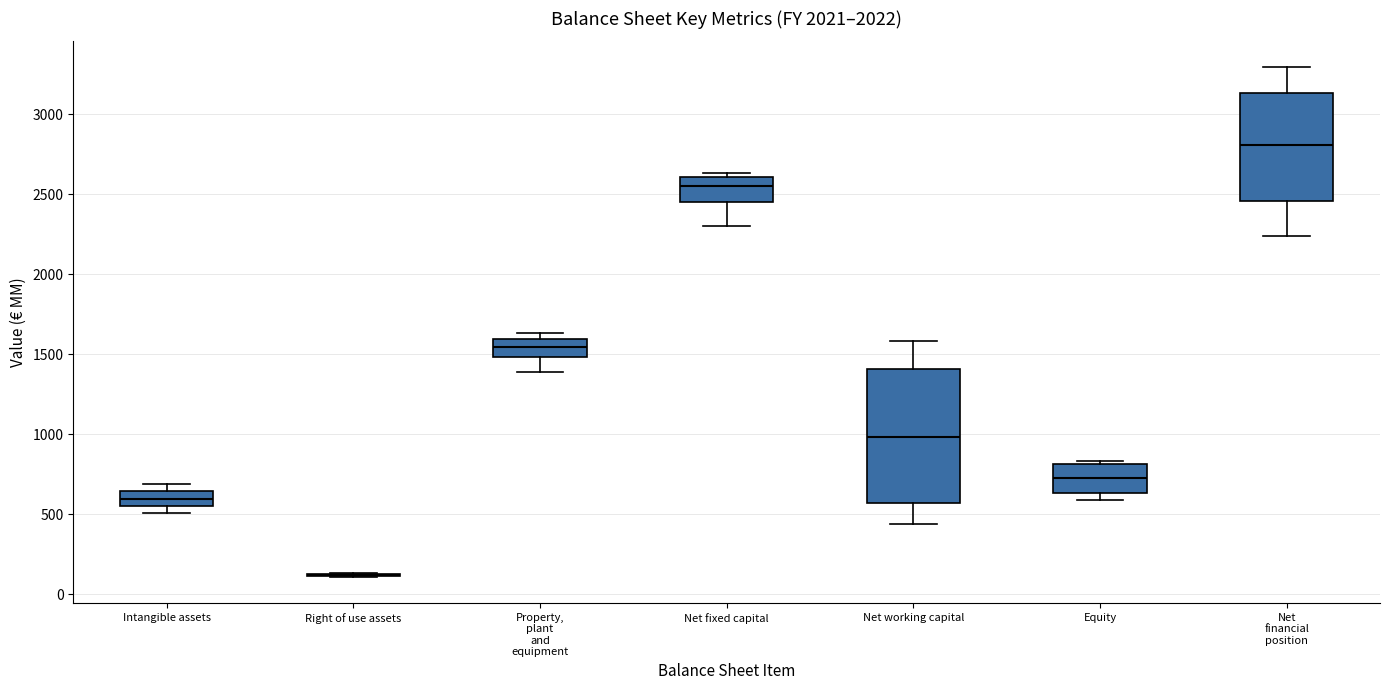

Where is the upper edge of the box for Net working capital on the y-axis? The values are not printed on the chart, so give them approximately, as read against the axis.

1400